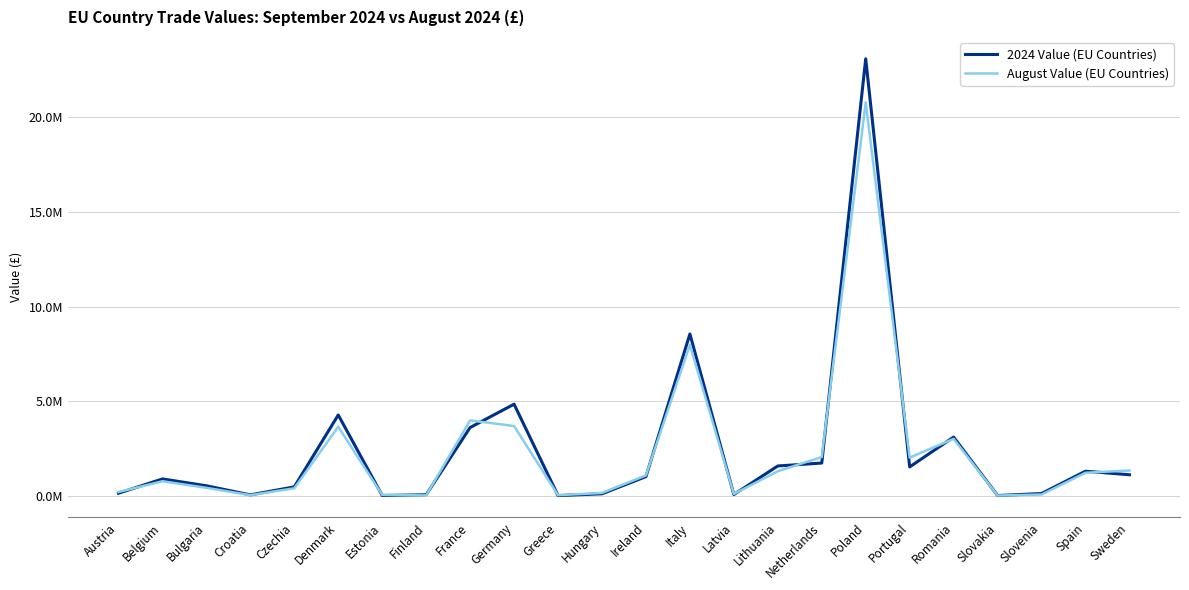

The August Value (EU Countries) series shows 5676026 at Denmark. True or false?

False